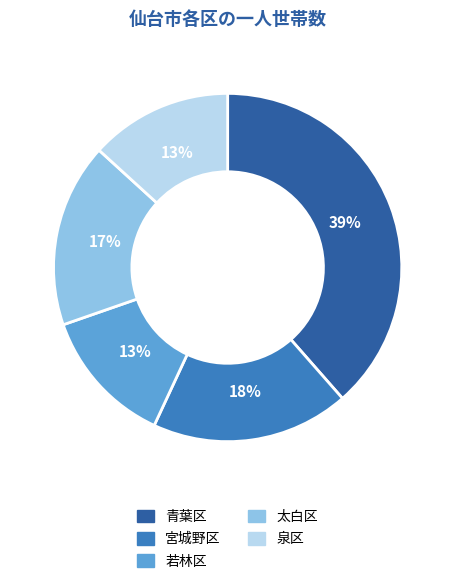

Is it true that 若林区 is 13% of the pie?

True